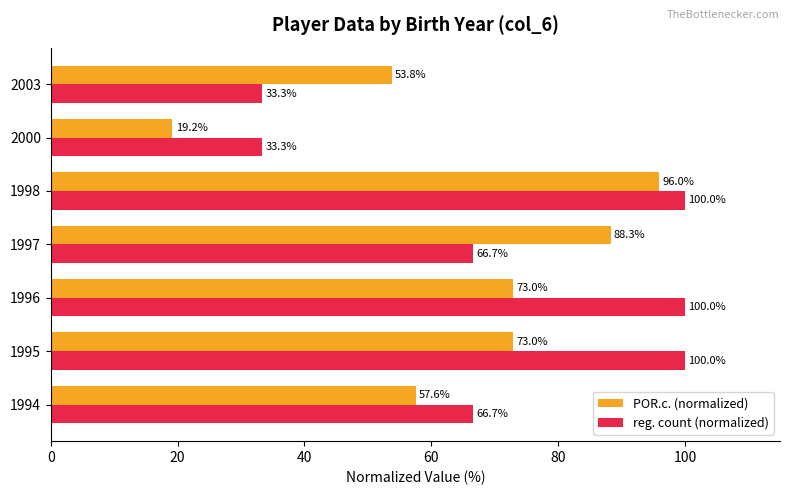

Is the value of POR.c. (normalized) at 1996 greater than the value of reg. count (normalized) at 1998?

No